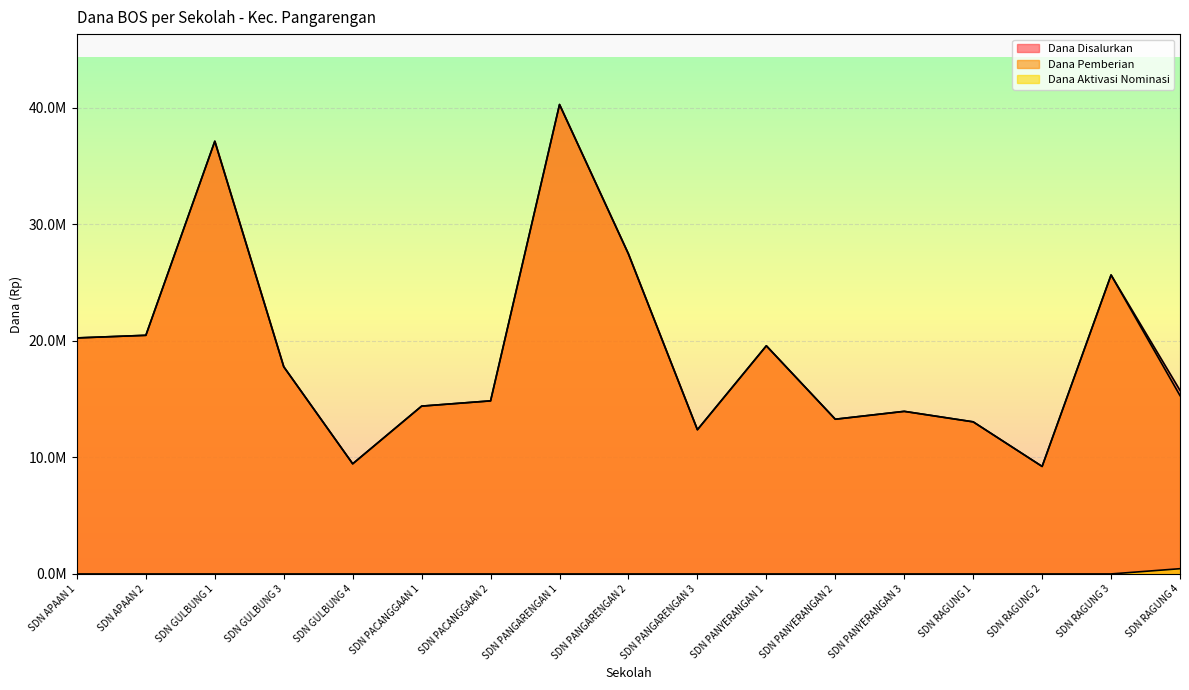

True or false: Dana Aktivasi Nominasi and Dana Disalurkan cross at least once.

False